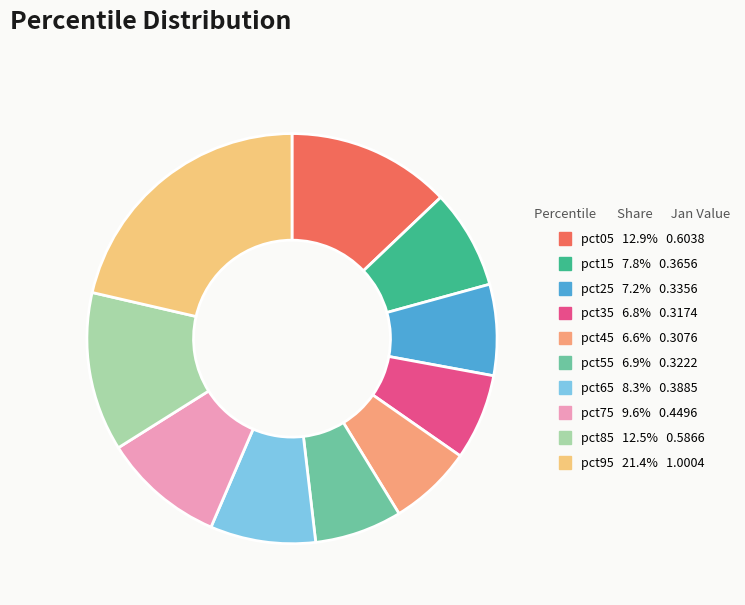

How many slices are in this pie chart?

10